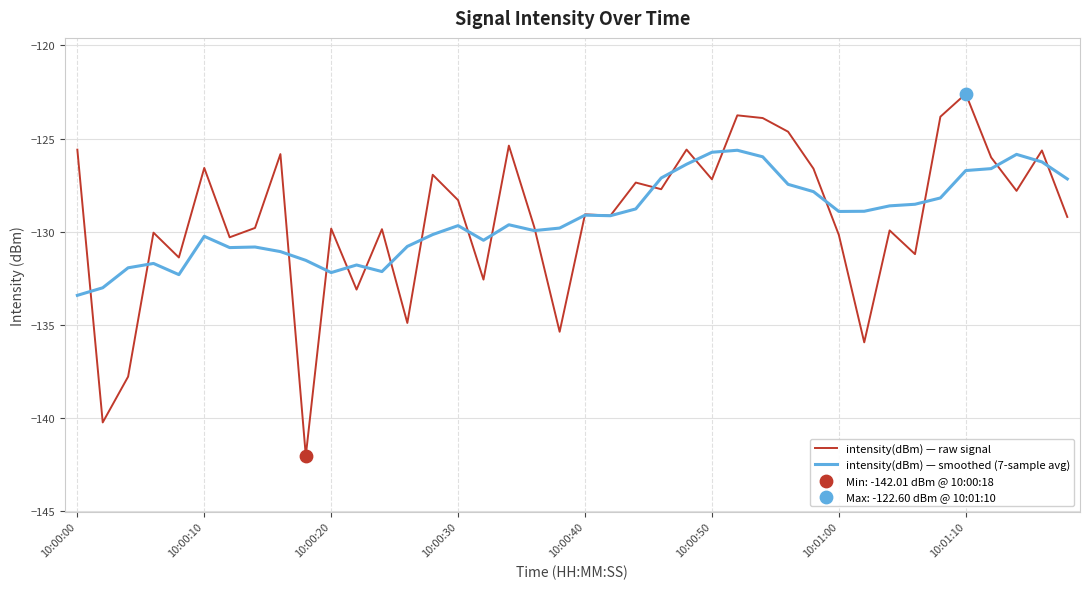

What is the smallest value displayed?

-142.0